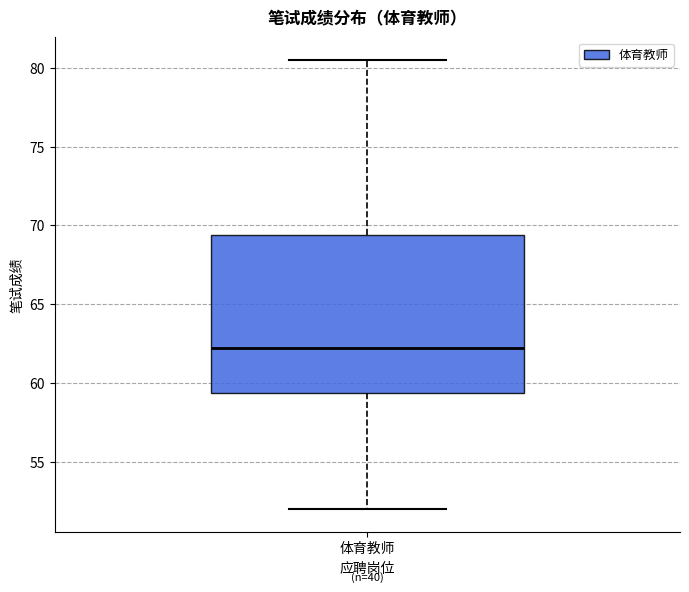

Transcribe this box plot: give where the median line is, the range the box spans, and where the two whiskers end, as read against the y-axis. The values are not printed on the chart, so give them approximately, as read against the axis.

median 62.5, box 59.5 to 69.5, whiskers 52.0 to 80.5